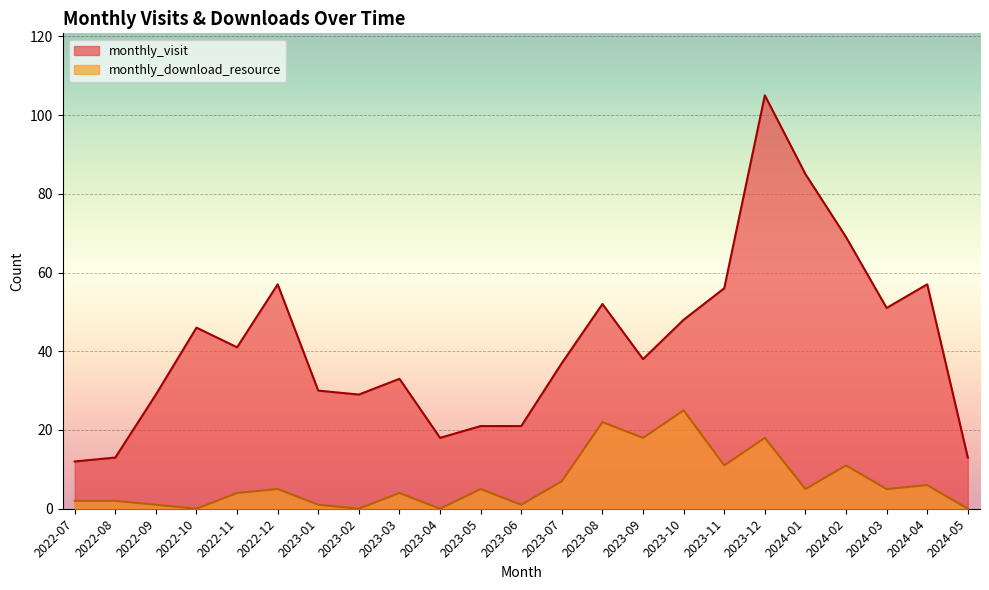

What is the difference between the monthly_visit values at 2023-12 and 2023-06?

84